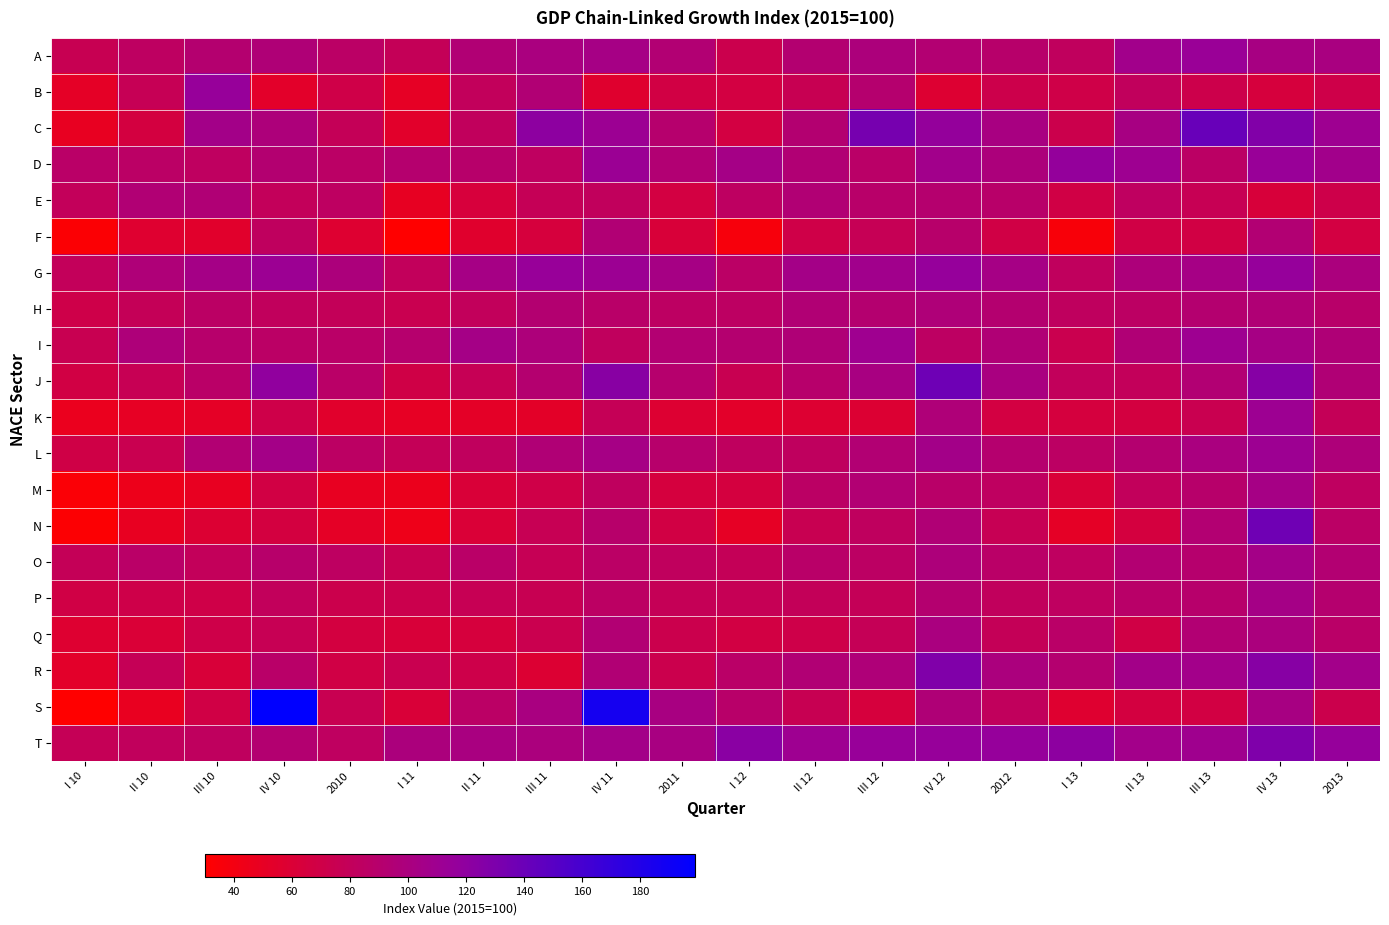

At how many categories does at least one series exceed 173?

2